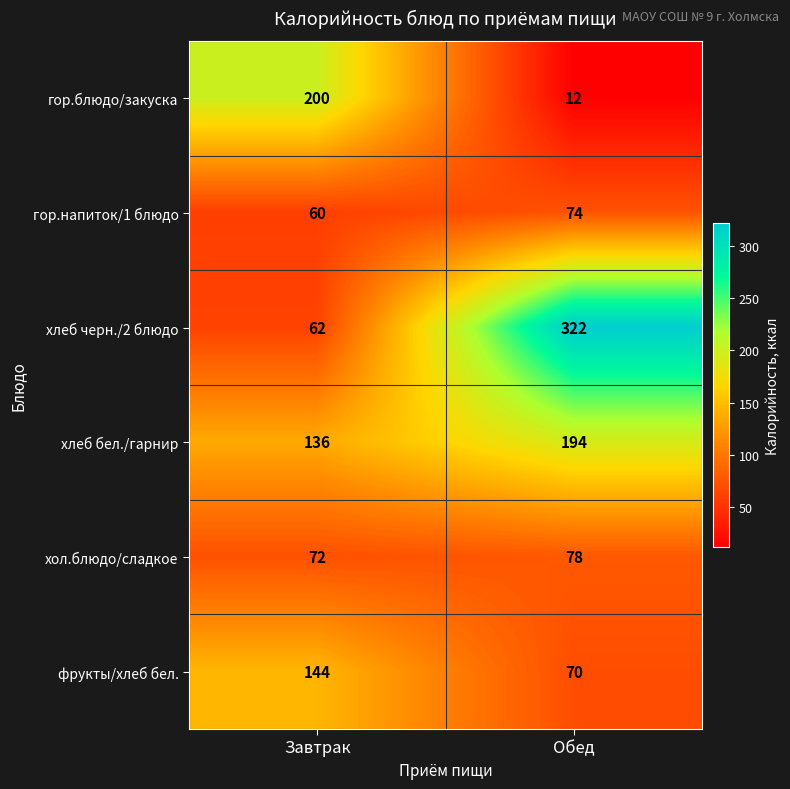

What is the average value of the хлеб черн./2 блюдо series?

192